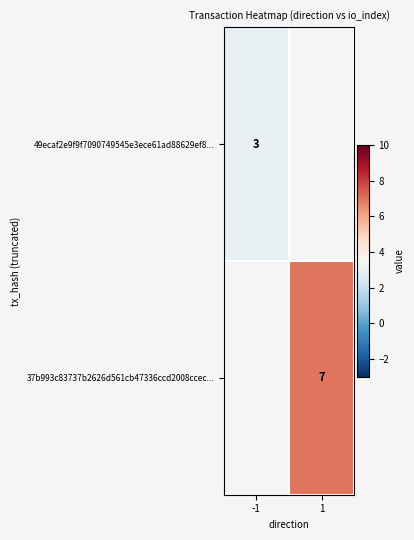

The 49ecaf2e9f9f7090749545e3ece61ad88629ef8... series shows 3 at -1. True or false?

True